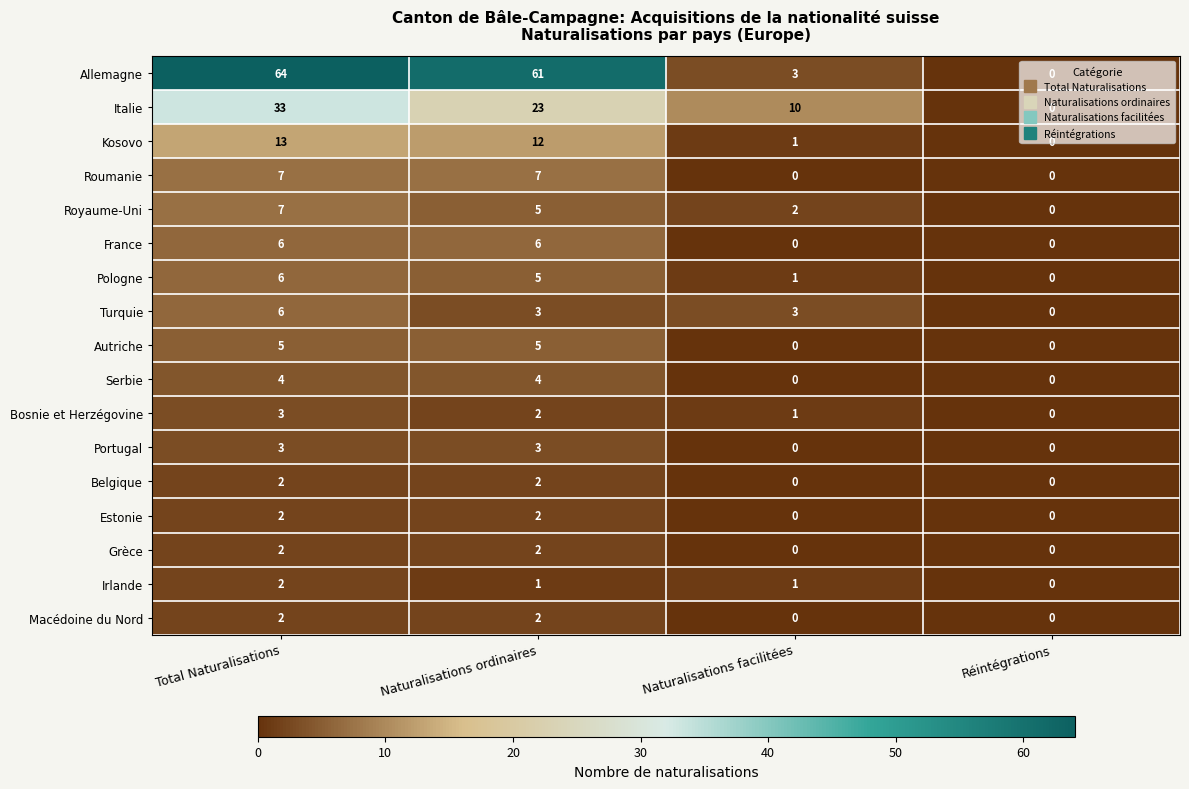

Count the Macédoine du Nord values in the range 0 to 2.

4